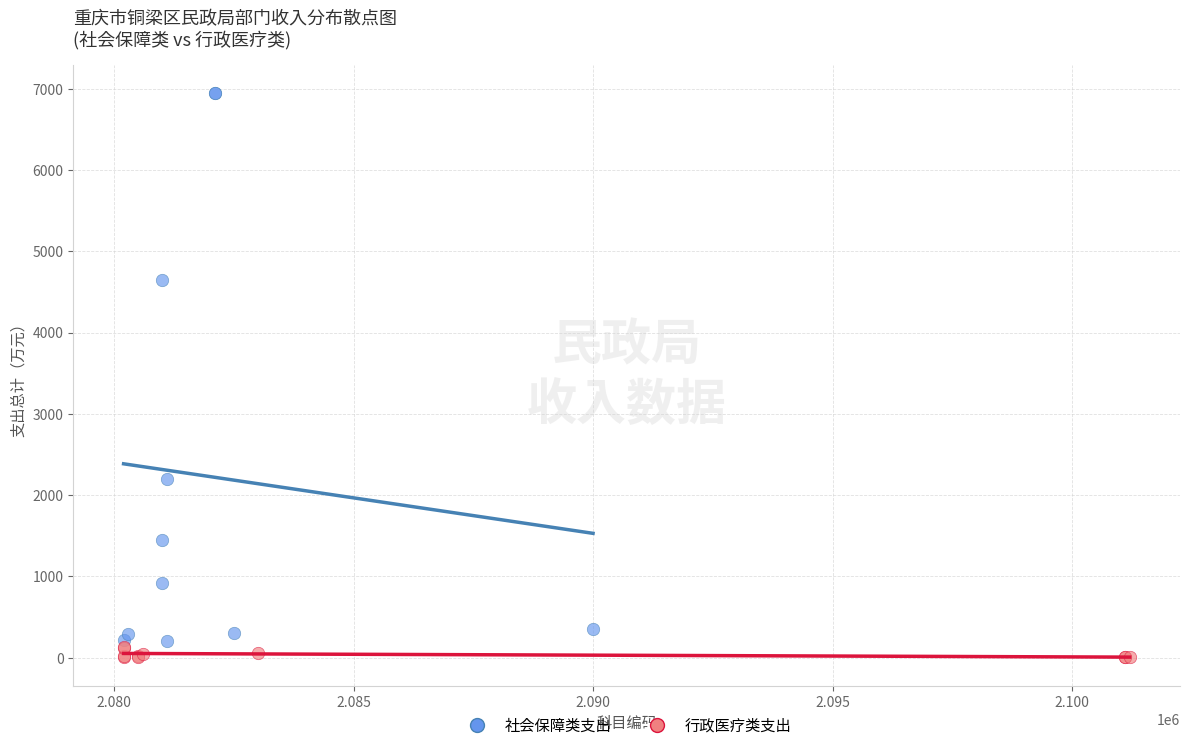

Which series has the largest Y range (max minus min)?

社会保障类支出